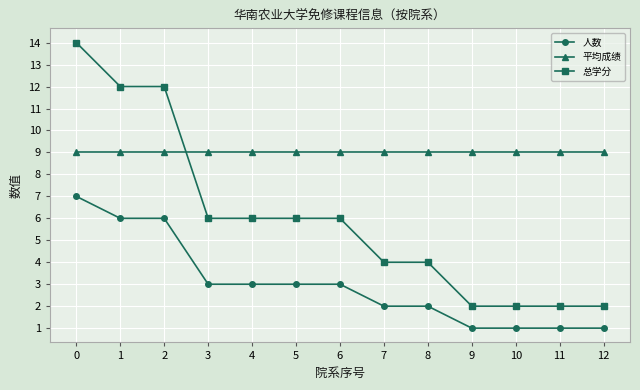

List the series in order of their overall mean, highest first.

平均成绩, 总学分, 人数